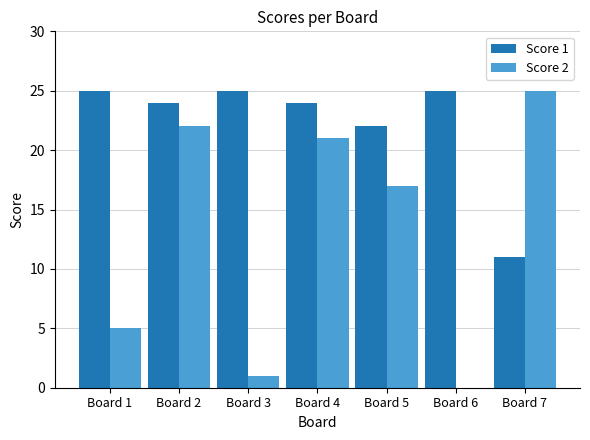

The Score 1 series shows 22 at Board 5. True or false?

True